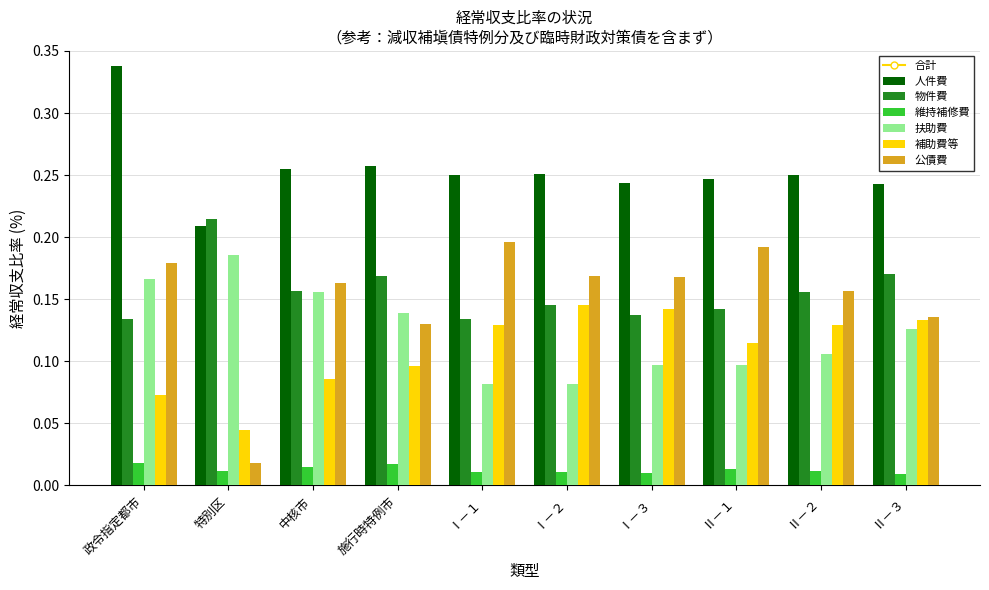

List the labels in order of 公債費 value, largest first.

Ⅰ－１, Ⅱ－１, 政令指定都市, Ⅰ－２, Ⅰ－３, 中核市, Ⅱ－２, Ⅱ－３, 施行時特例市, 特別区